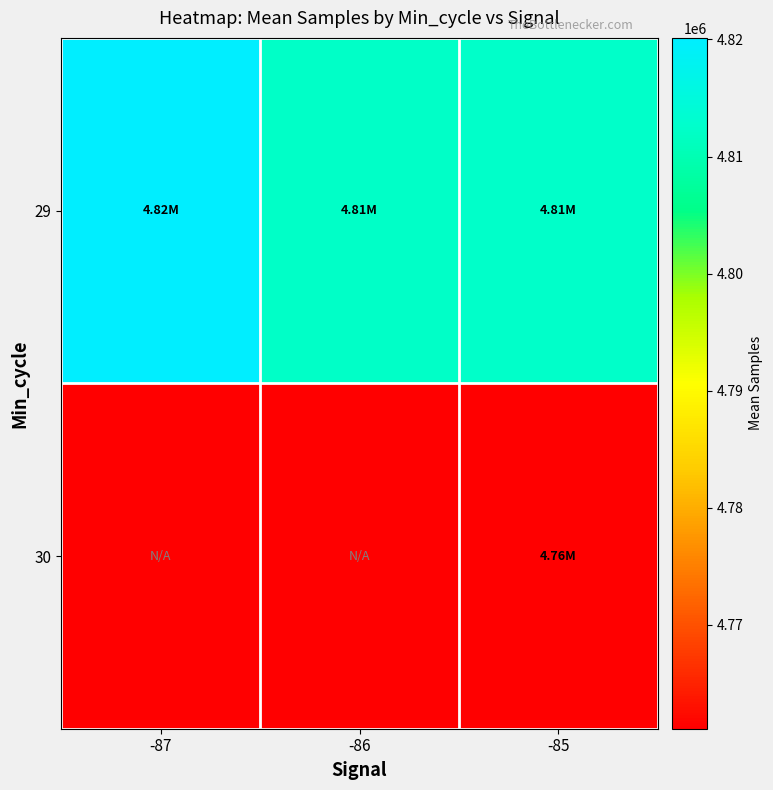

Reading left to right, transcribe all the data shown in this chart.

29: -87=4820132.0	-86=4812120.4	-85=4812306.5
30: -87=0.0	-86=0.0	-85=4761140.0